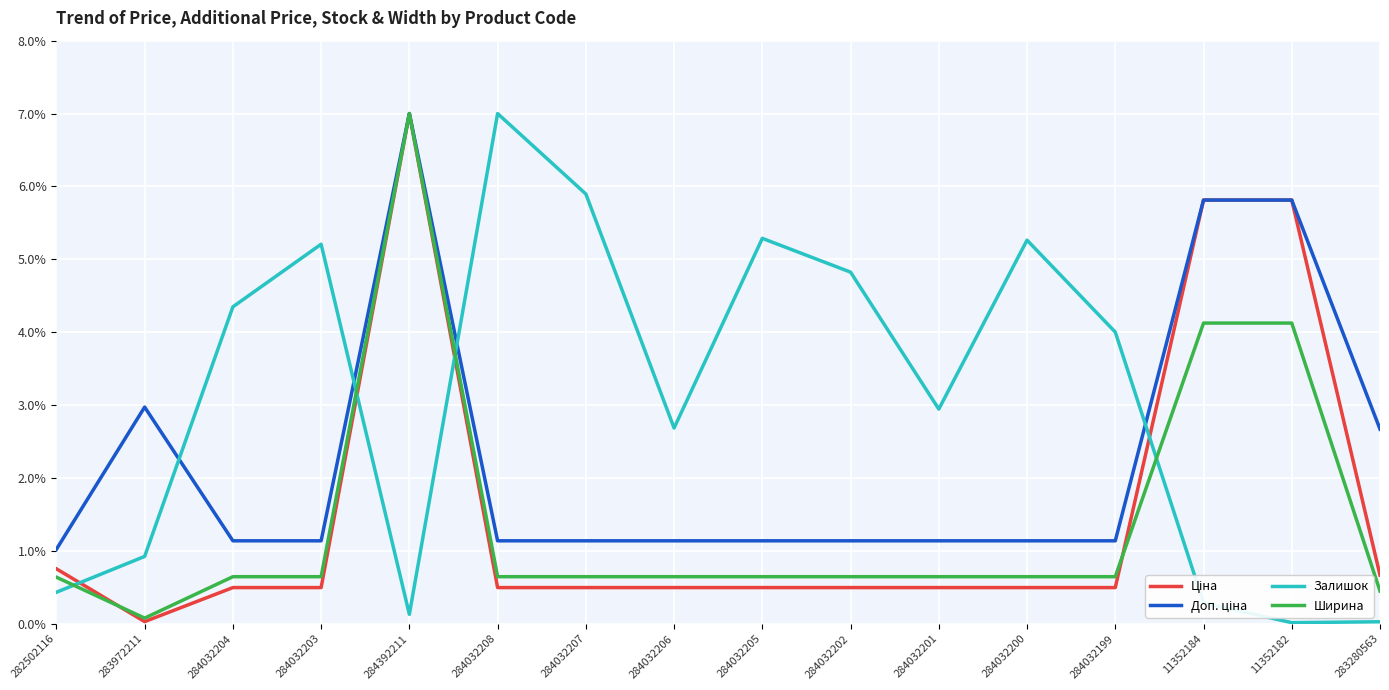

What position from the right is 284032202?

7